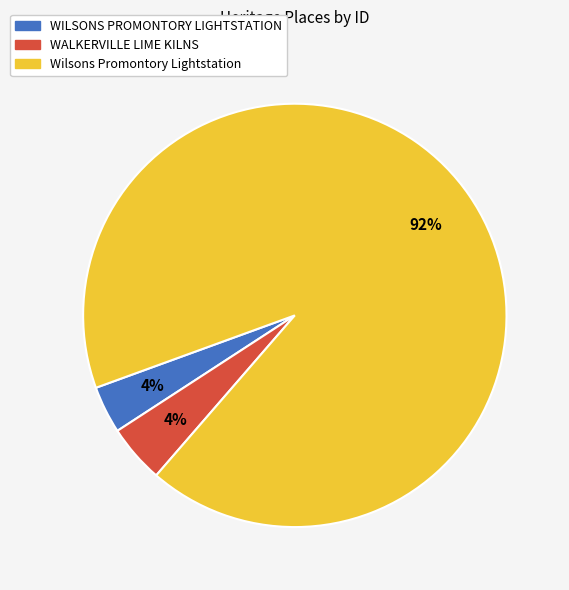

How many slices are in this pie chart?

3